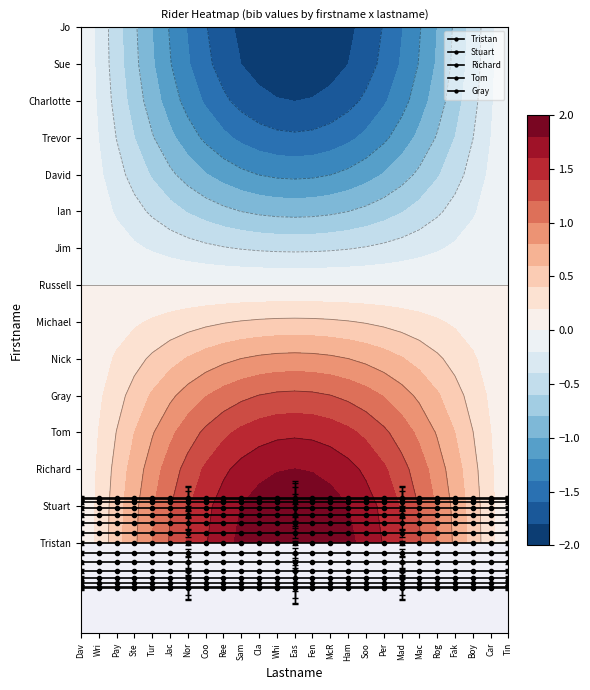

What is the sum of all Stuart values?

29.7